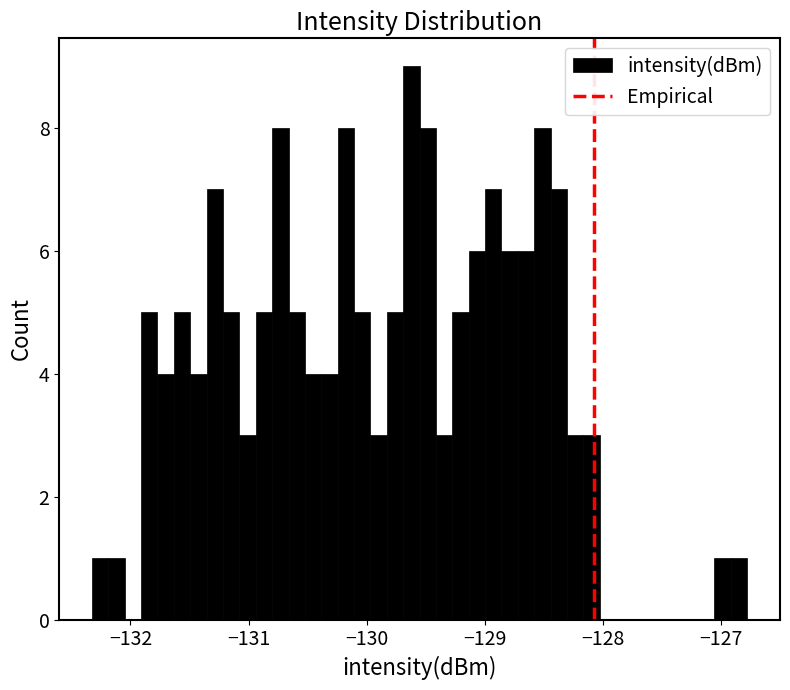

Around what value on the x-axis is the tallest bar? Give the approximate position of its centre, as read against the axis.

-129.6